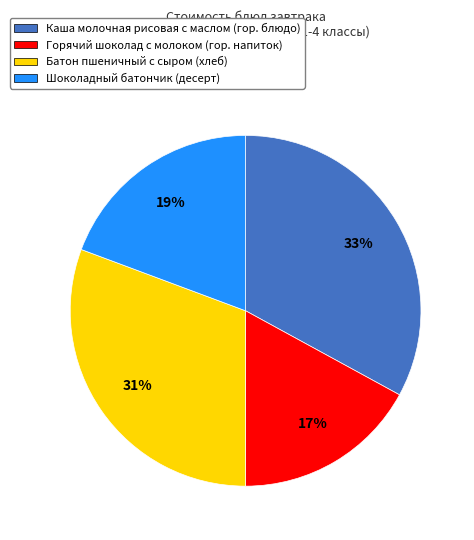

Is Батон пшеничный с сыром the majority of the pie?

No